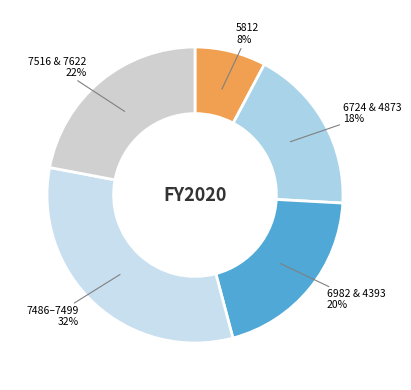

How many segments does this pie chart have?

5